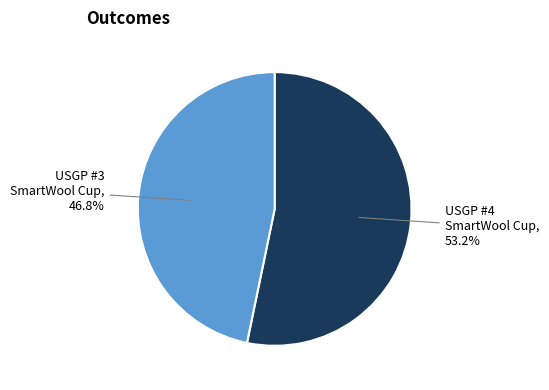

Approximately how many times larger is the value at USGP #4 SmartWool Cup compared to USGP #3 SmartWool Cup?

1.1